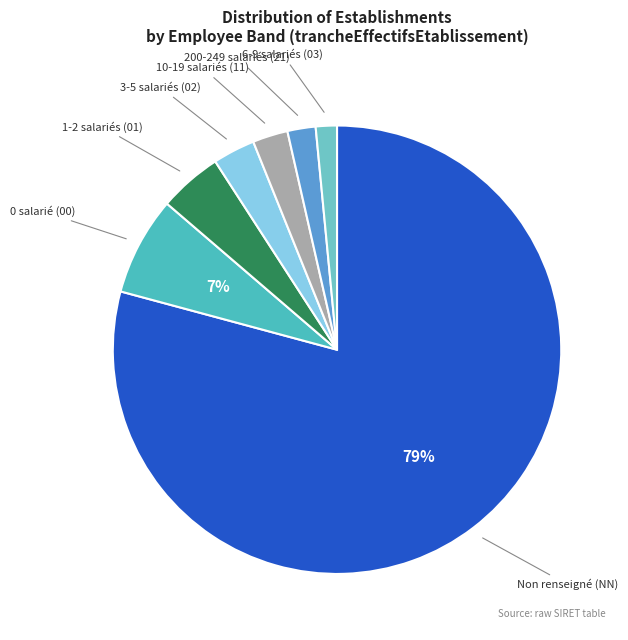

To the nearest percent, what is the combined percentage of 10-19 salariés (11) and 0 salarié (00)?

10%